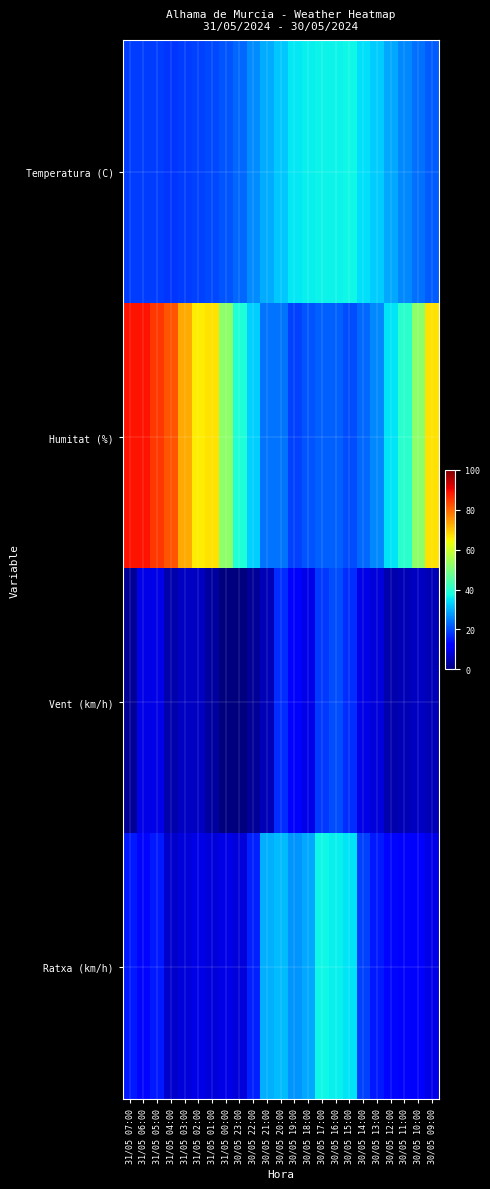

Which has a higher value, 30/05 13:00 or 30/05 16:00?

30/05 16:00